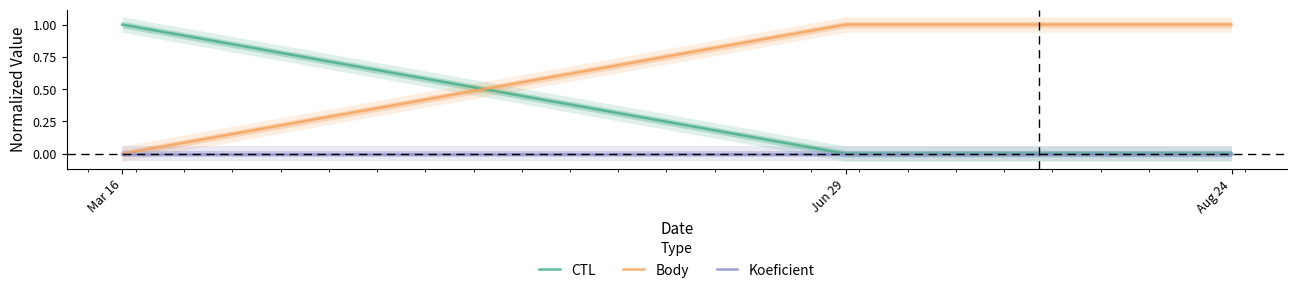

What is the spread (max minus min) of values at Jun 29?

1.0